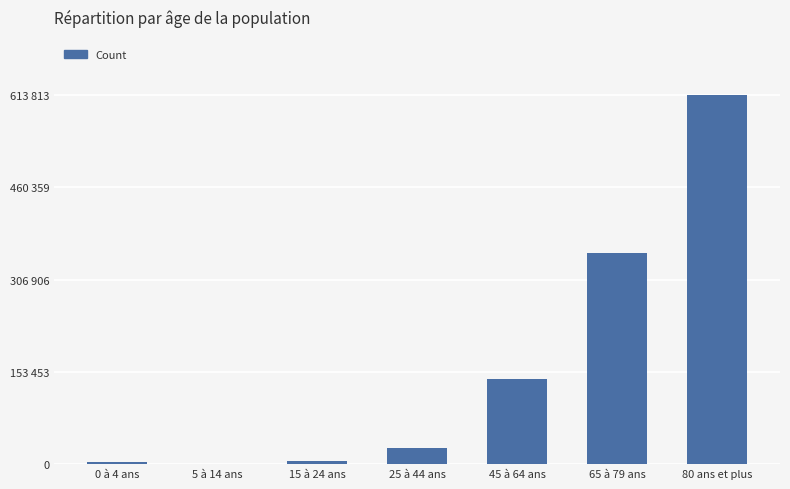

What is the average value?

163033